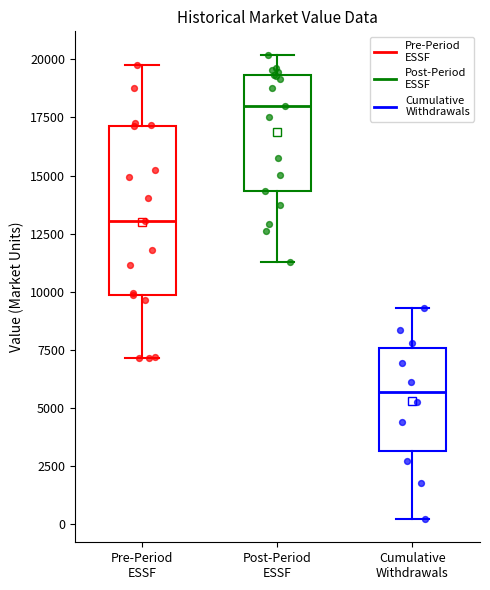

Where is the upper edge of the box for Cumulative Withdrawals on the y-axis? The values are not printed on the chart, so give them approximately, as read against the axis.

7500